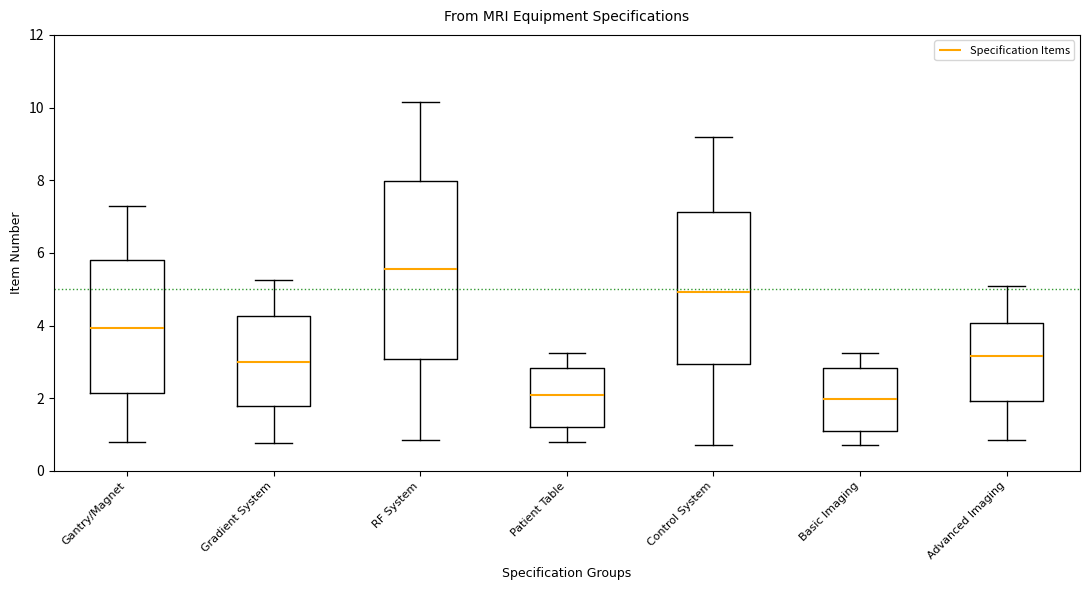

Reading left to right, transcribe this box plot: for each box, give where its median line is, the range the box spans, and where its two whiskers end, as read against the y-axis. The values are not printed on the chart, so give them approximately, as read against the axis.

Gantry/Magnet: median 4.0, box 2.2 to 5.8, whiskers 0.8 to 7.2
Gradient System: median 3.0, box 1.8 to 4.2, whiskers 0.8 to 5.2
RF System: median 5.6, box 3.0 to 8.0, whiskers 0.8 to 10.2
Patient Table: median 2.2, box 1.2 to 2.8, whiskers 0.8 to 3.2
Control System: median 5.0, box 3.0 to 7.2, whiskers 0.8 to 9.2
Basic Imaging: median 2.0, box 1.0 to 2.8, whiskers 0.8 to 3.2
Advanced Imaging: median 3.2, box 2.0 to 4.0, whiskers 0.8 to 5.0